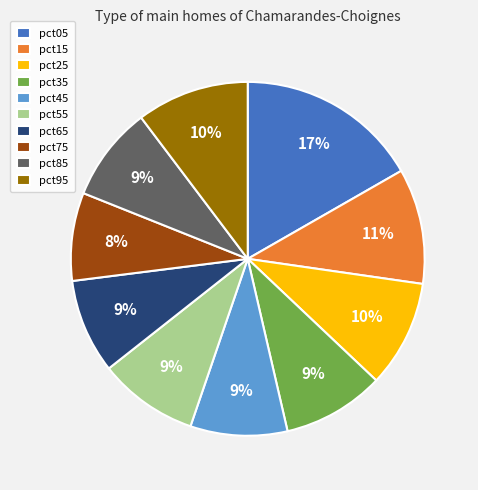

The pct35 slice represents 9% of the pie. True or false?

True